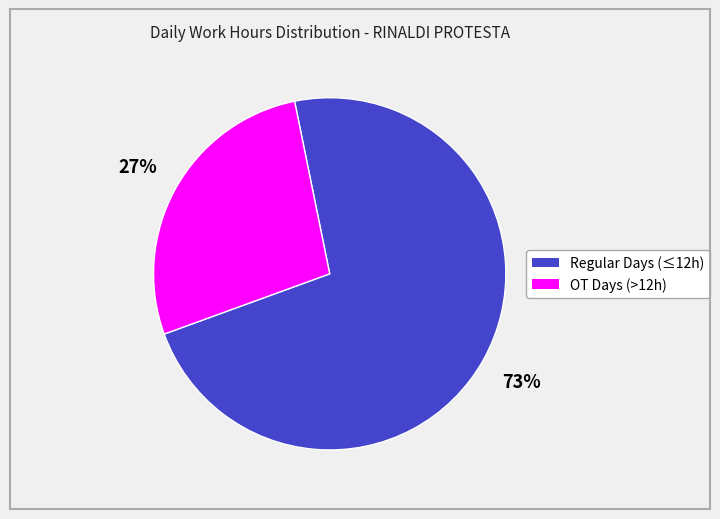

Is there any slice that represents more than half of the pie?

Yes